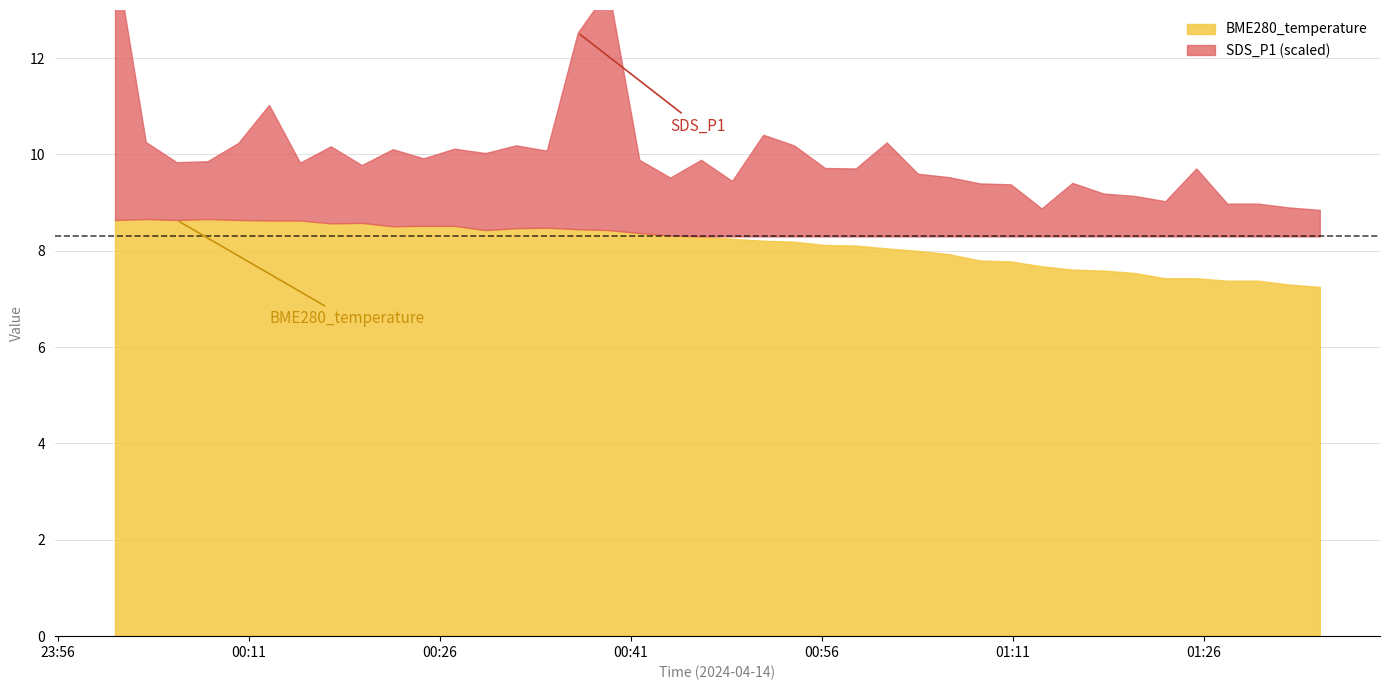

Count the number of data series in this chart.

2